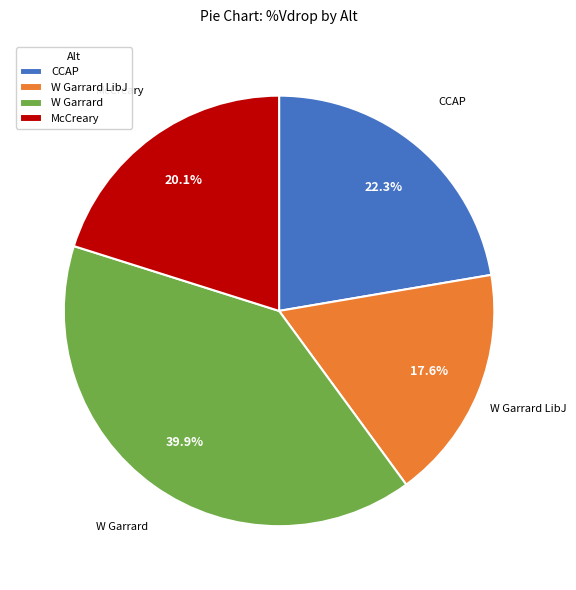

What is the ratio of the value at CCAP to the value at W Garrard?

0.6